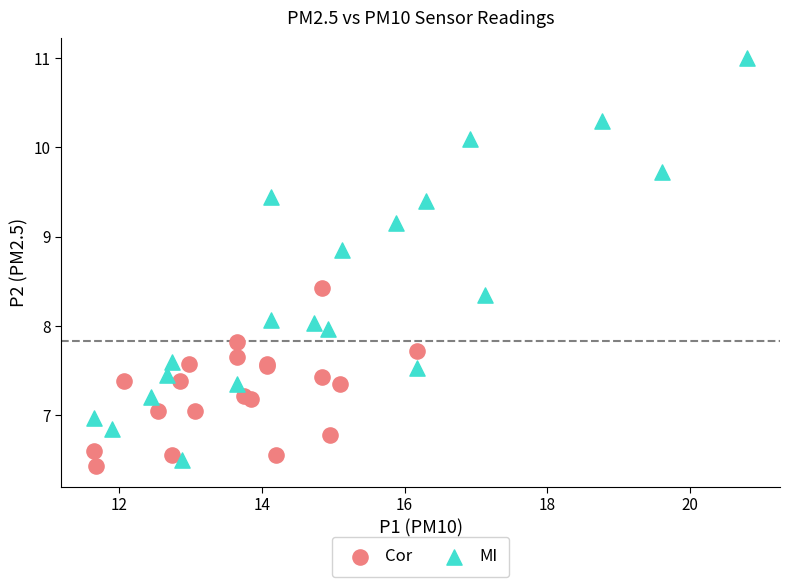

Which series reaches the maximum Y coordinate?

MI